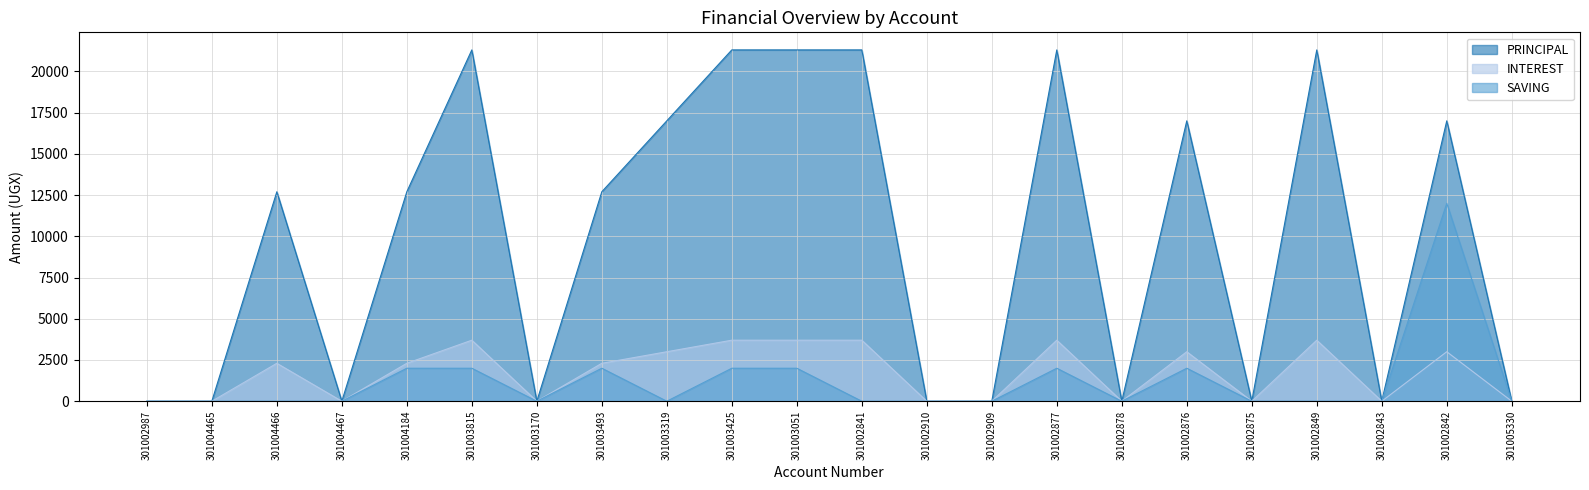

True or false: SAVING and PRINCIPAL intersect in this chart.

False